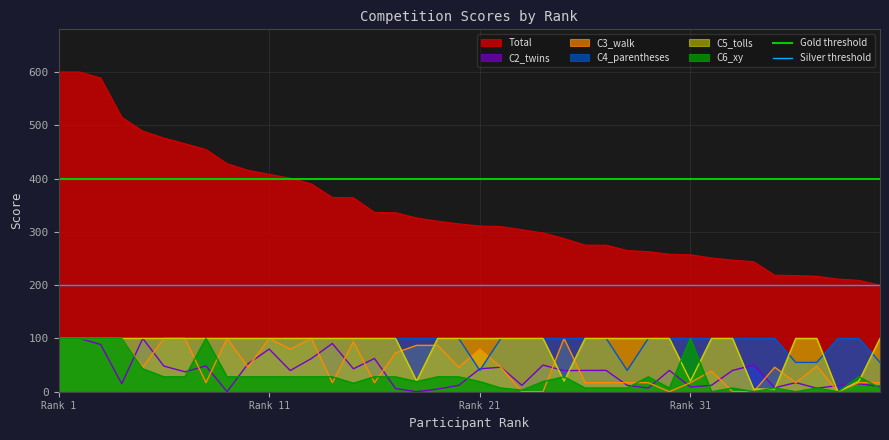

True or false: Total and C5_tolls intersect in this chart.

False